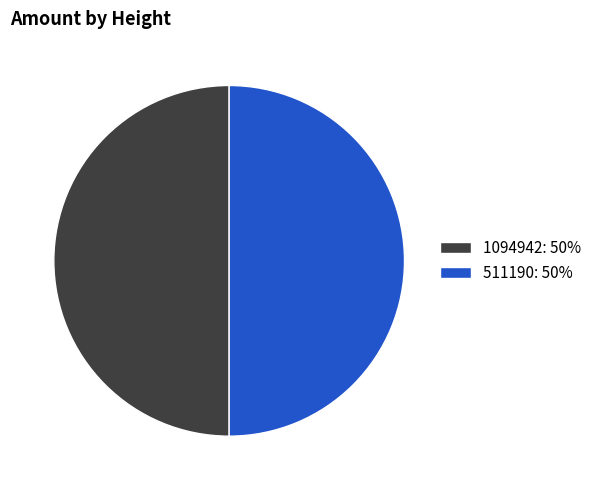

Do 511190: 50% and 1094942: 50% together represent more than half of the pie?

Yes